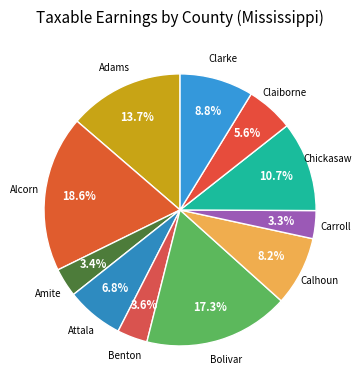

How many slices are in this pie chart?

11